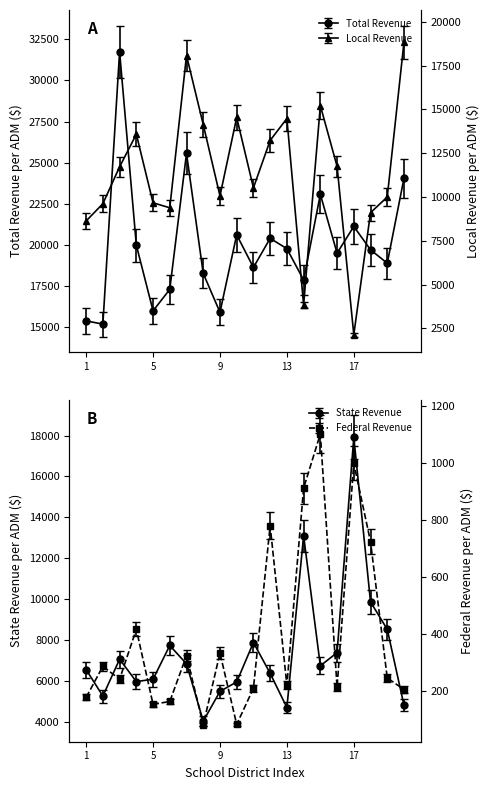

The value of Total Revenue per ADM at Bethel Park SD is 32662.3. True or false?

False